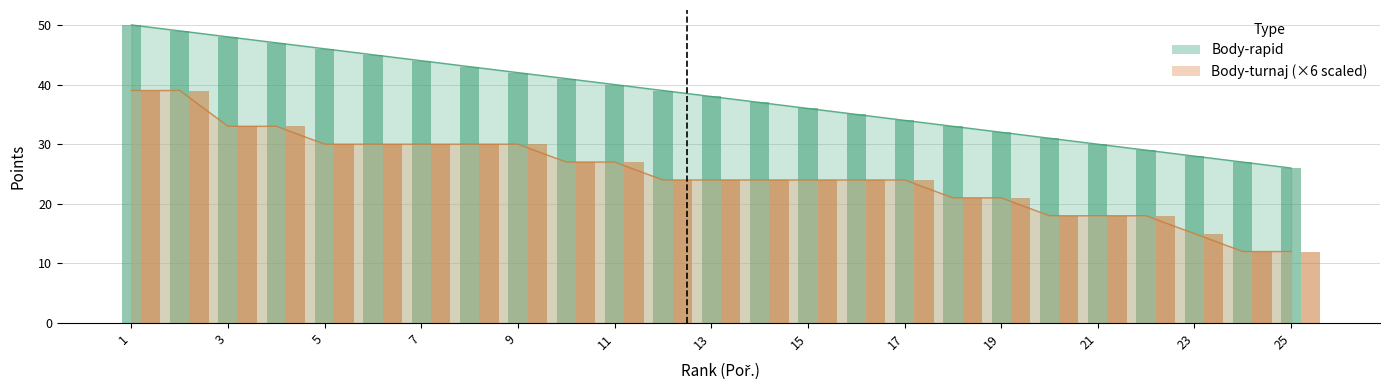

Between 5 and 24, which series saw the biggest shift?

Body-rapid